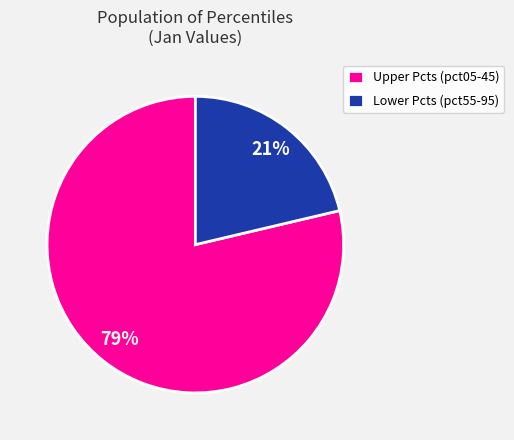

Does any single category account for the majority?

Yes